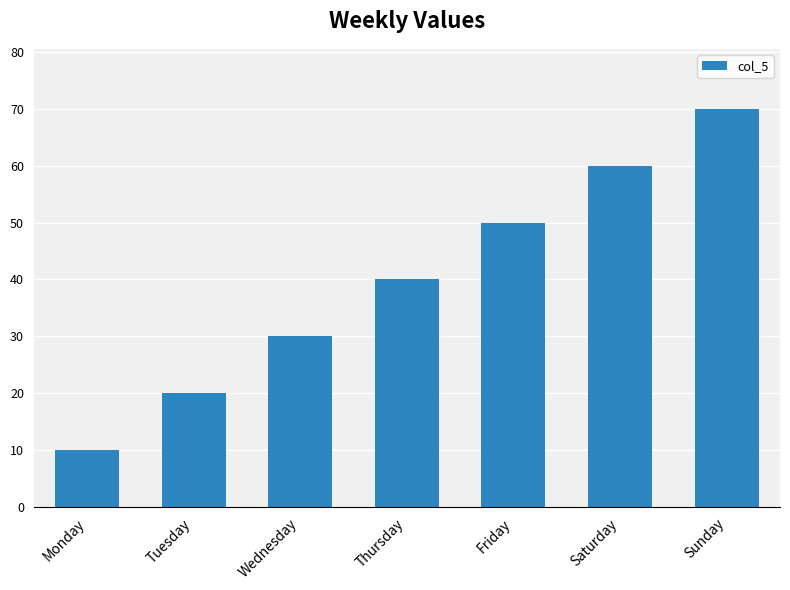

Reading left to right, extract all data points from this chart.

Monday=10	Tuesday=20	Wednesday=30	Thursday=40	Friday=50	Saturday=60	Sunday=70